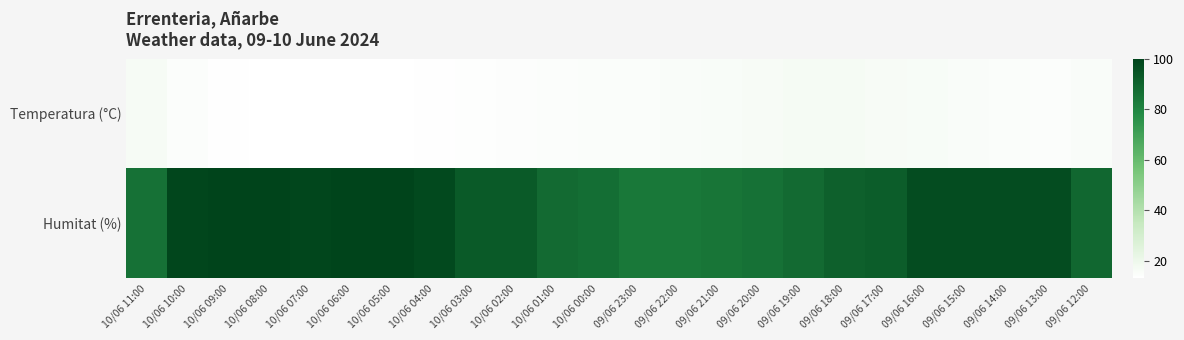

What is the minimum value shown in the chart?

13.1